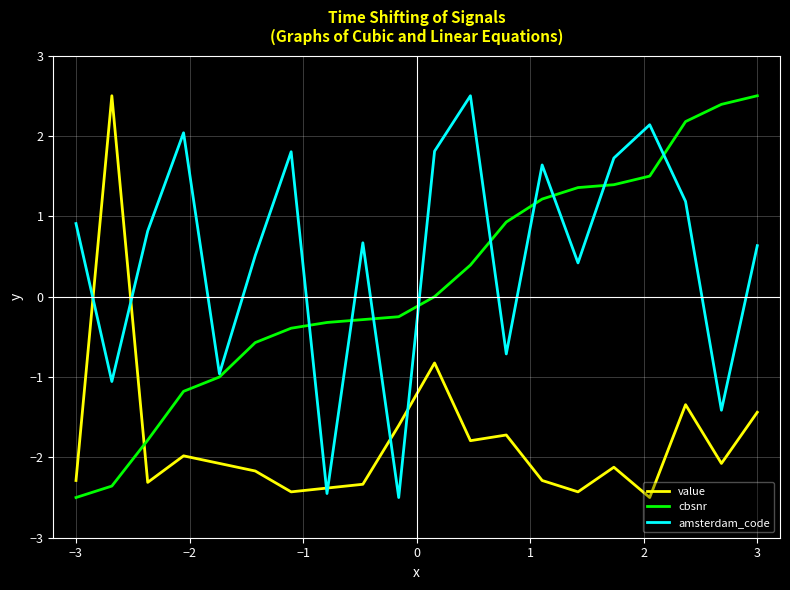

Reading left to right, extract all data points from this chart.

value: -2.3	2.5	-2.3	-2.0	-2.1	-2.2	-2.4	-2.4	-2.3	-1.6	-0.8	-1.8	-1.7	-2.3	-2.4	-2.1	-2.5	-1.3	-2.1	-1.4
cbsnr: -2.5	-2.4	-1.8	-1.2	-1.0	-0.6	-0.4	-0.3	-0.3	-0.2	0.0	0.4	0.9	1.2	1.4	1.4	1.5	2.2	2.4	2.5
amsterdam_code: 0.9	-1.1	0.8	2.0	-1.0	0.5	1.8	-2.4	0.7	-2.5	1.8	2.5	-0.7	1.6	0.4	1.7	2.1	1.2	-1.4	0.6